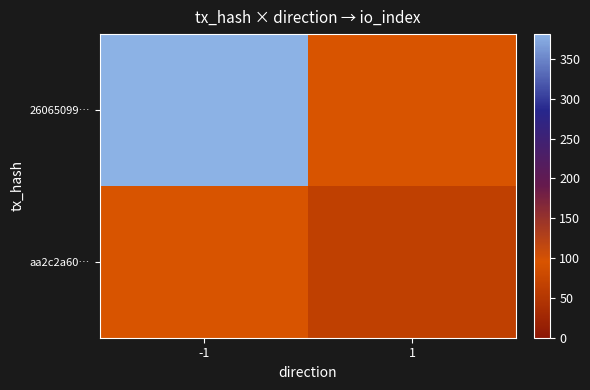

What is the difference between the aa2c2a60… values at 1 and -1?

64